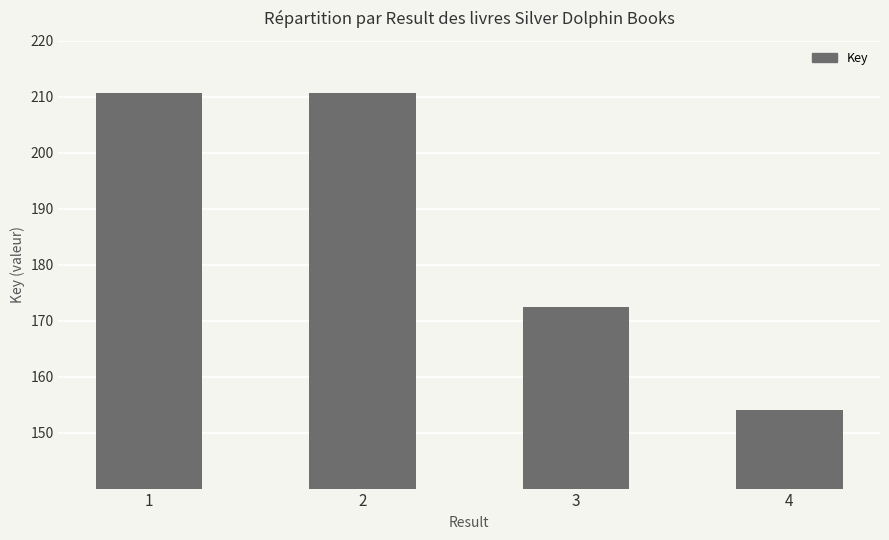

Does the chart contain any negative values?

No